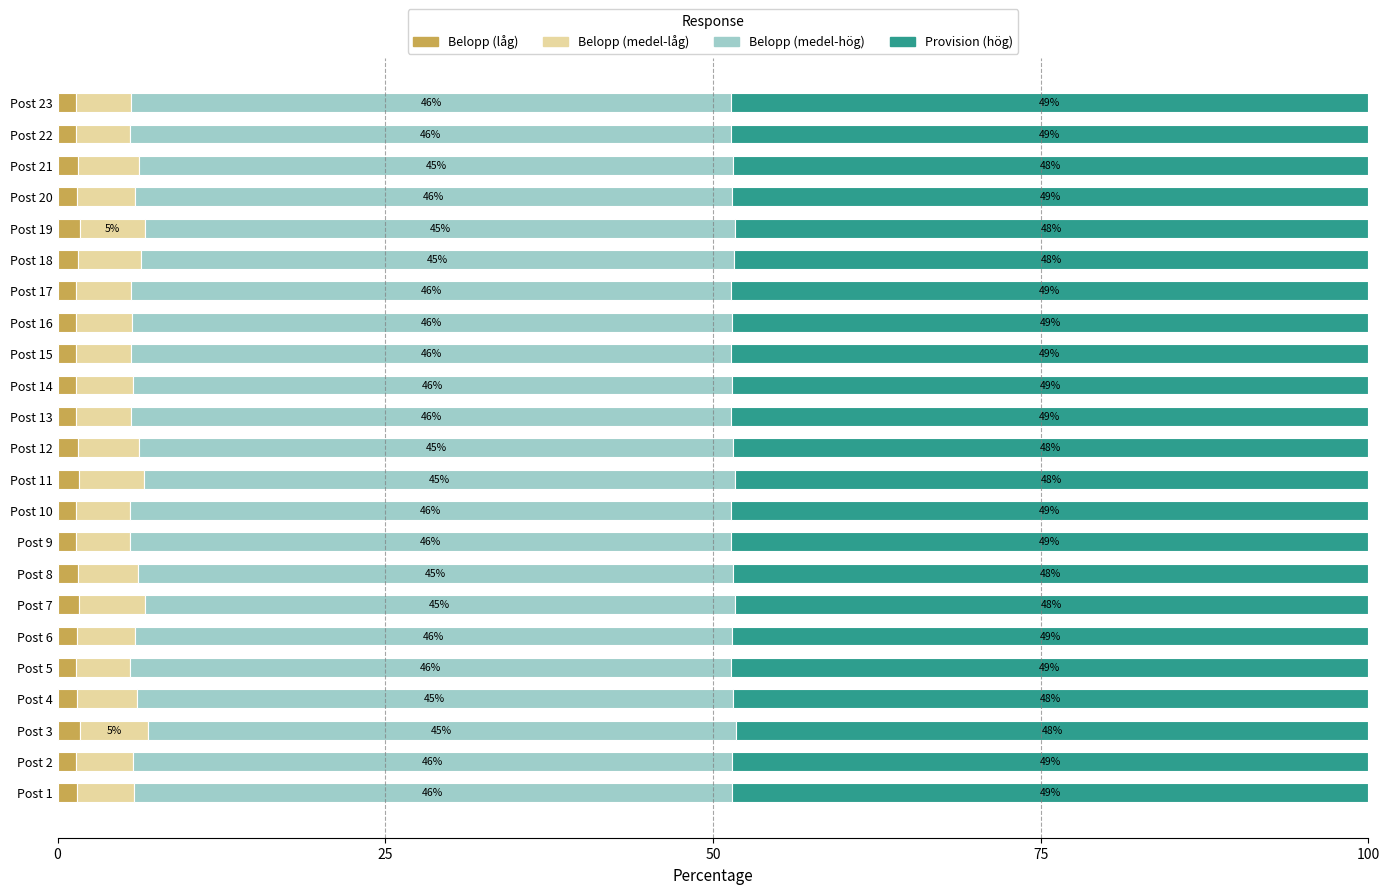

What is the total value across all series at Post 12?

100.0